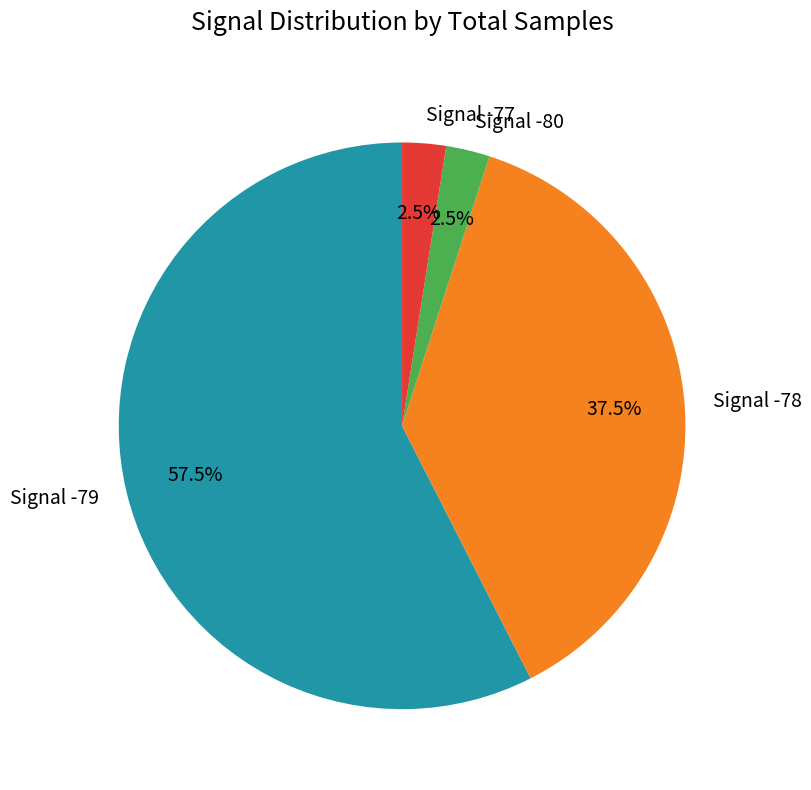

Which slice is the largest?

Signal -79